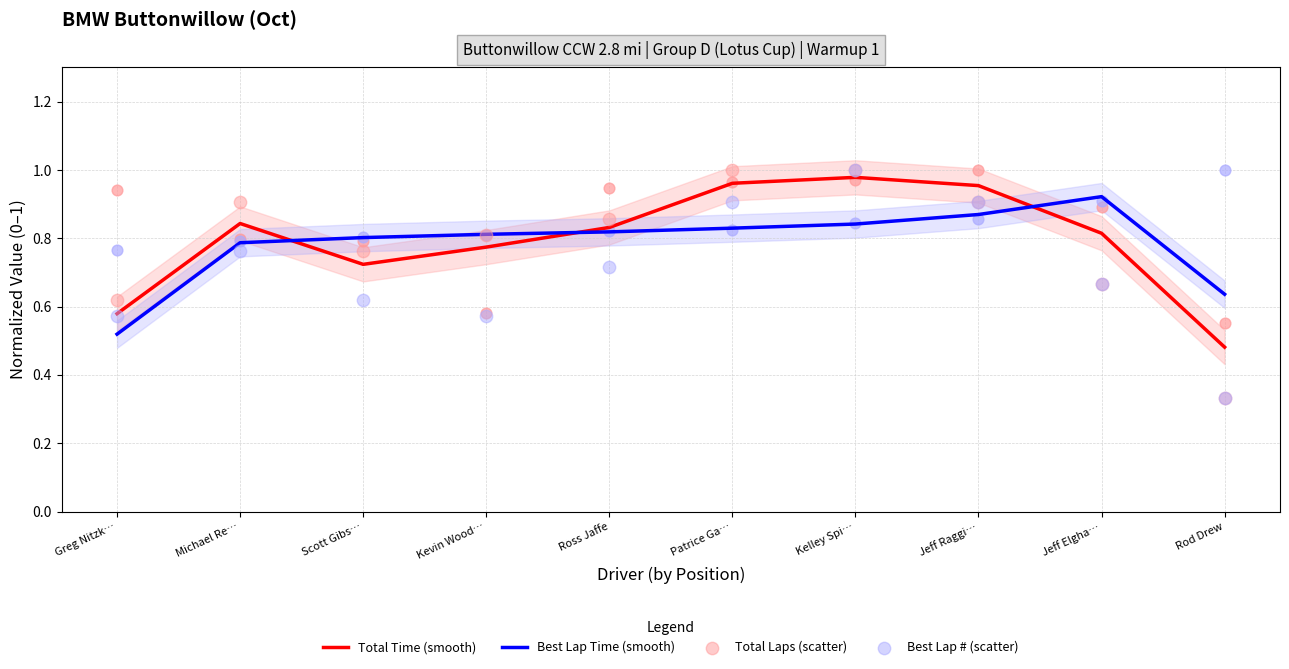

Which series has the largest Y range (max minus min)?

Total Laps (scatter)